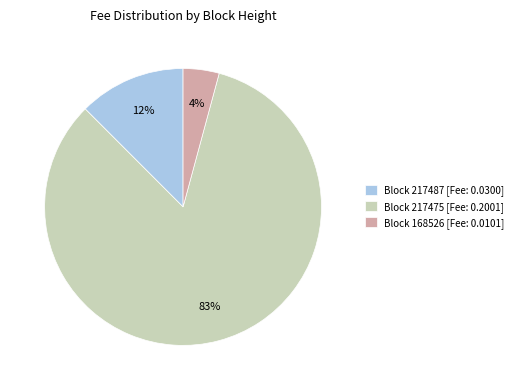

How many segments does this pie chart have?

3